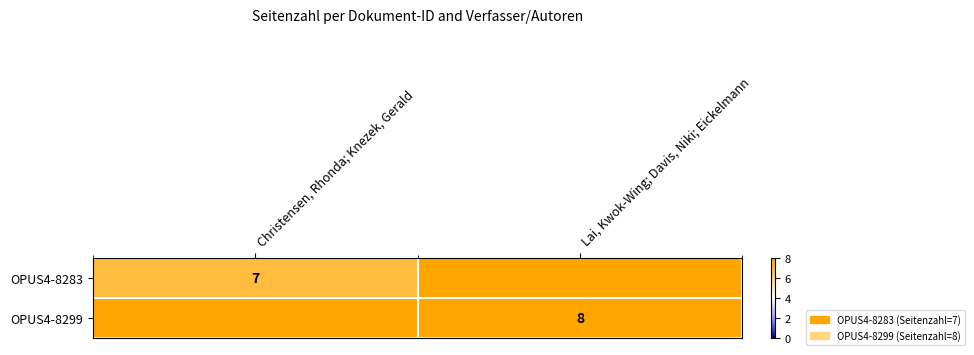

Is it true that OPUS4-8283 equals 2 at Christensen, Rhonda; Knezek, Gerald?

False